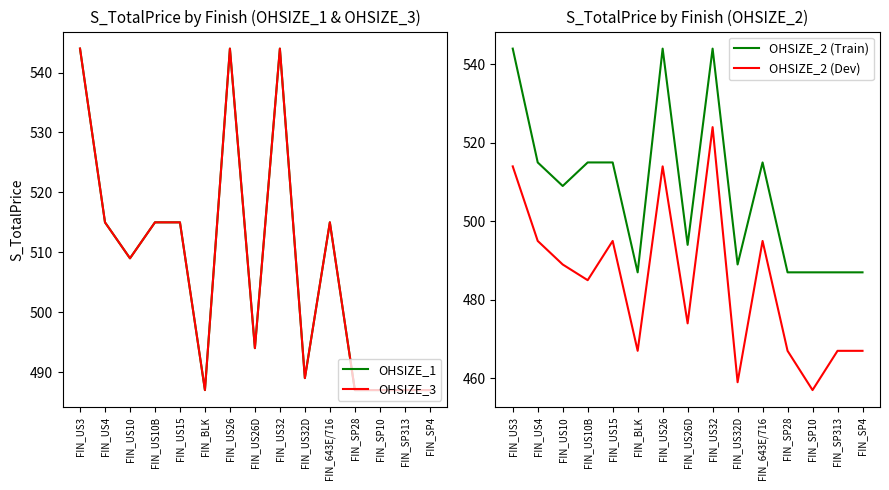

How many lines are shown in the chart?

4